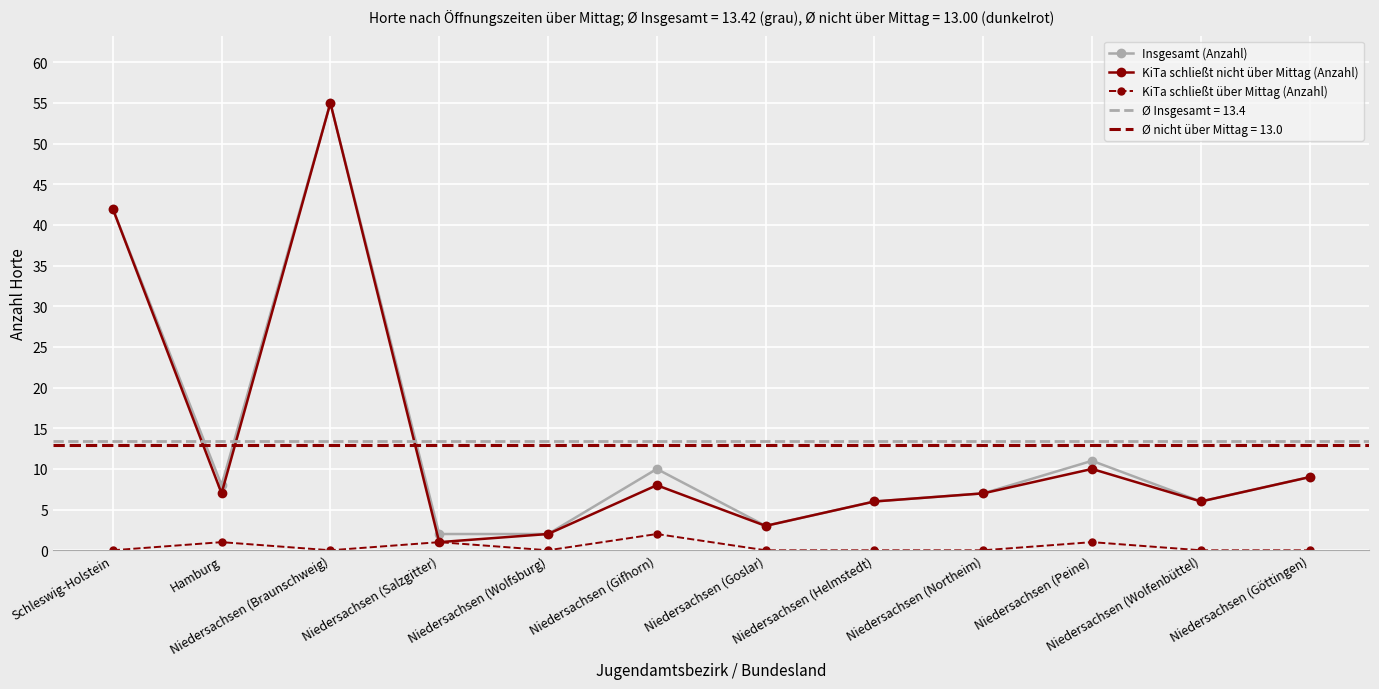

Is it true that KiTa schließt nicht über Mittag (Anzahl) equals 4 at Niedersachsen (Northeim)?

False